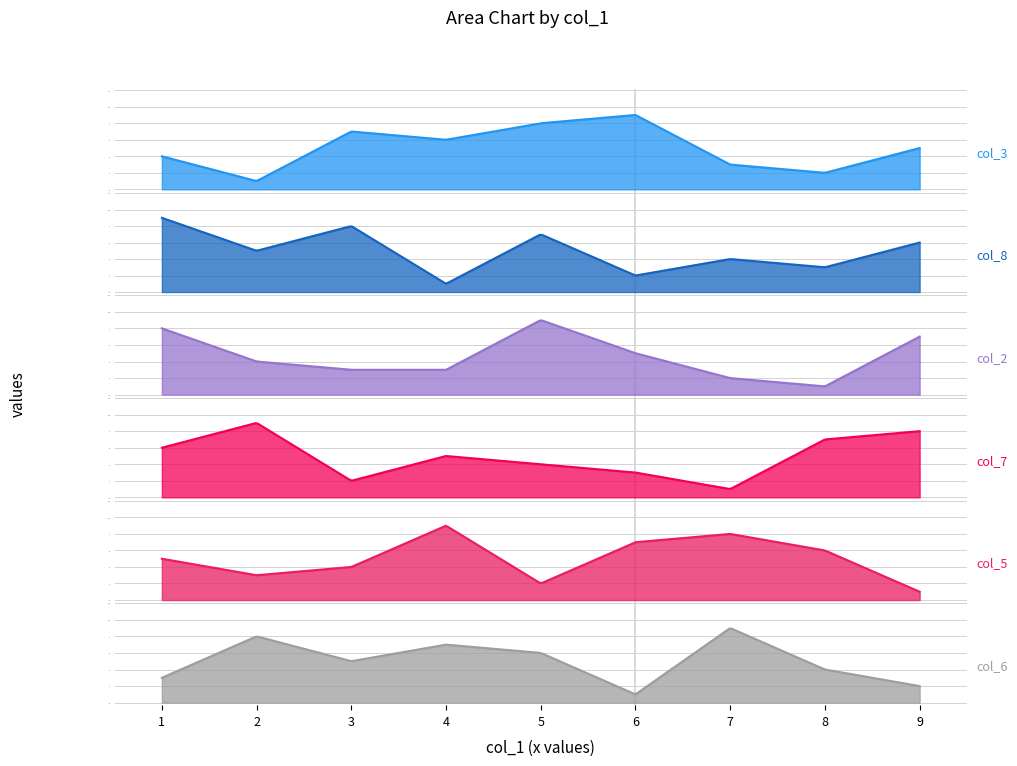

What is the minimum value for col_2?

1